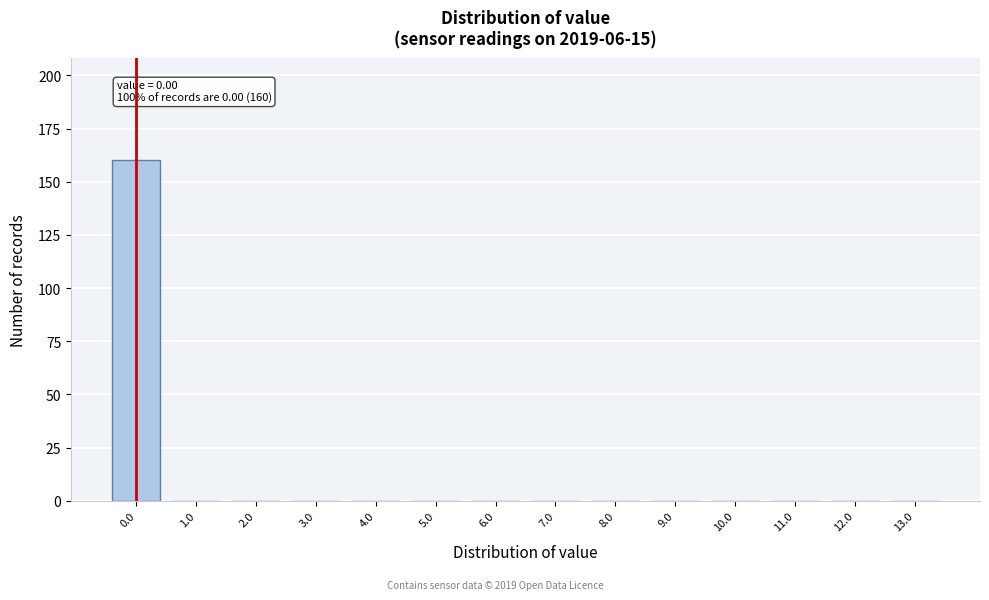

Over which range of the x-axis is the bar tallest?

-0.5 to 0.5